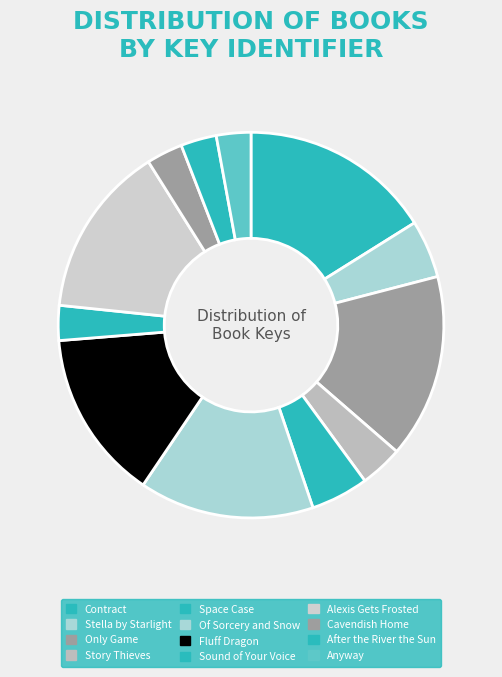

Which category has the smallest portion of the pie?

Anyway